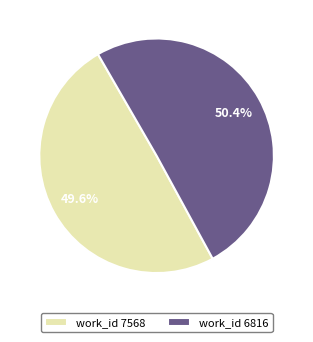

What is the ratio of the value at work_id 6816 to the value at work_id 7568?

1.0